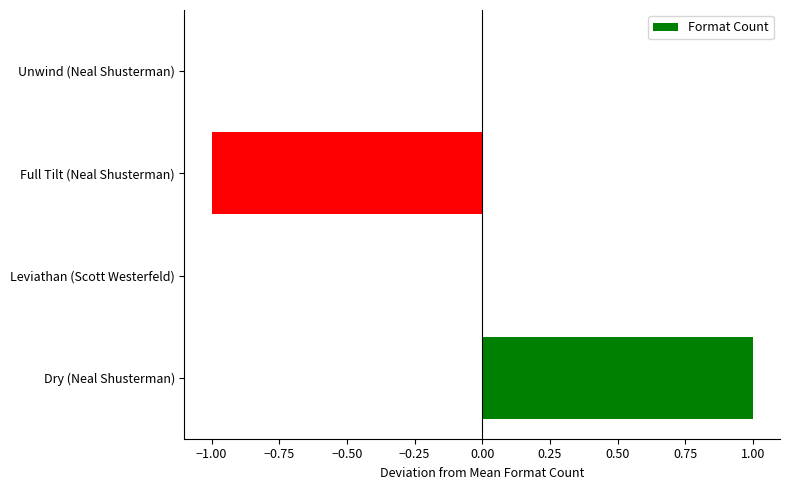

Which has a higher value, Leviathan (Scott Westerfeld) or Full Tilt (Neal Shusterman)?

Leviathan (Scott Westerfeld)